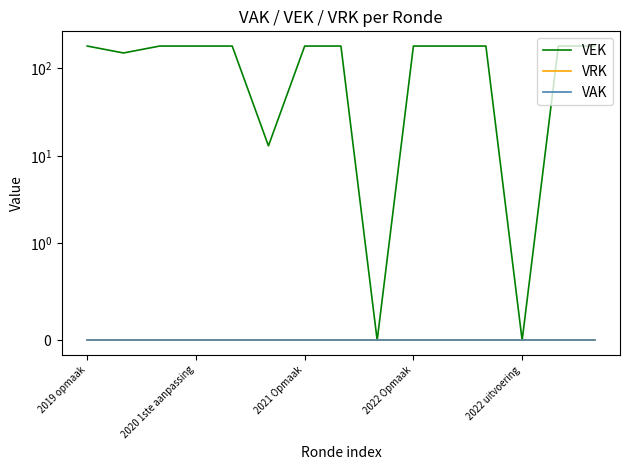

True or false: VAK and VEK cross at least once.

False